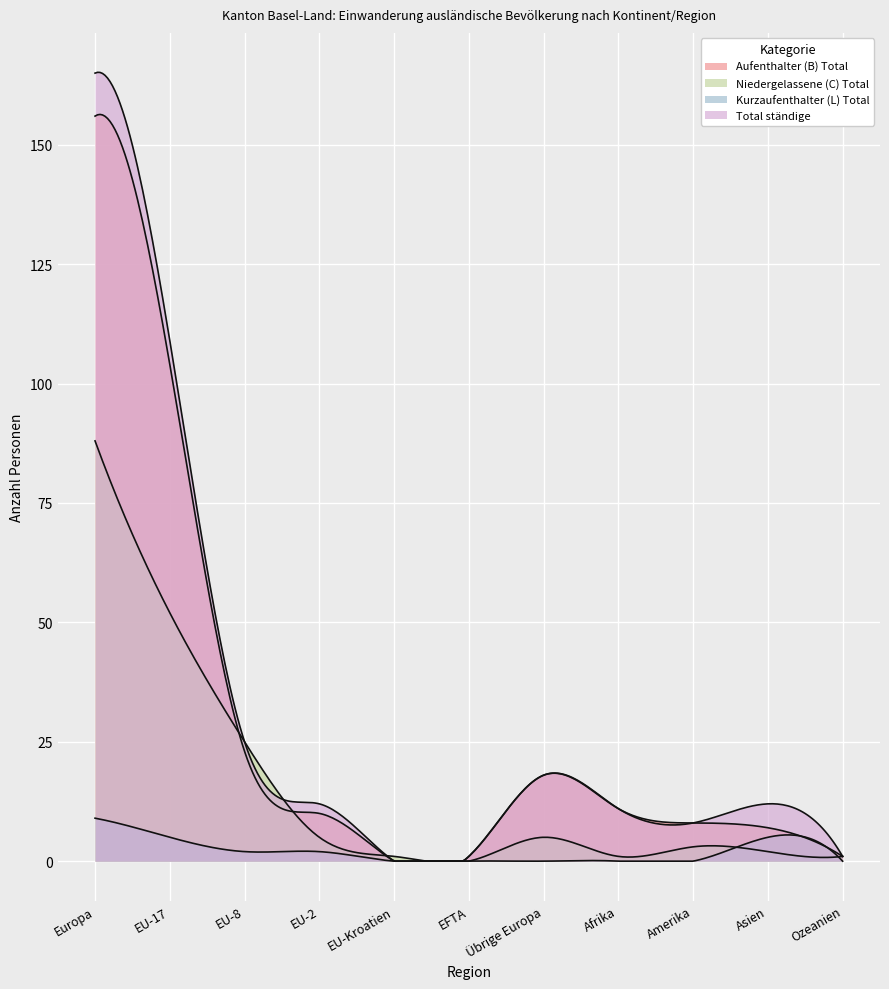

At which category does the chart reach its peak across all series?

Europa